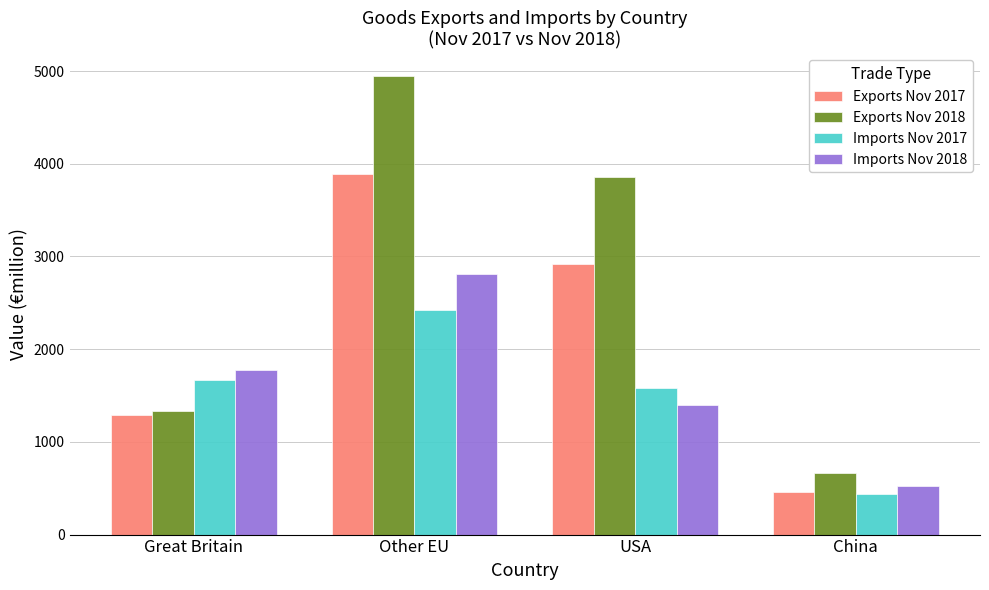

List the labels in order of Exports Nov 2017 value, largest first.

Other EU, USA, Great Britain, China